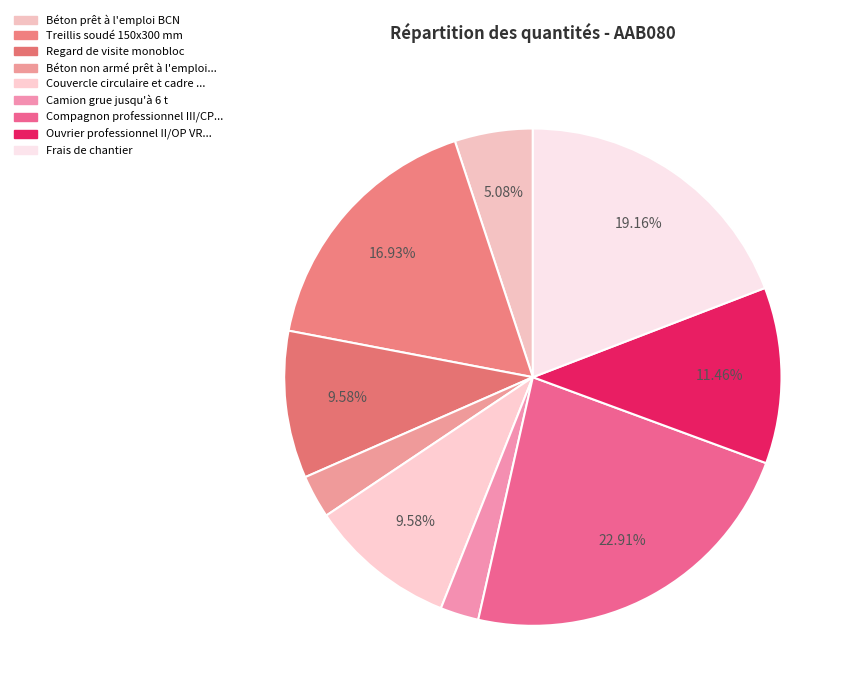

How many slices are in this pie chart?

9